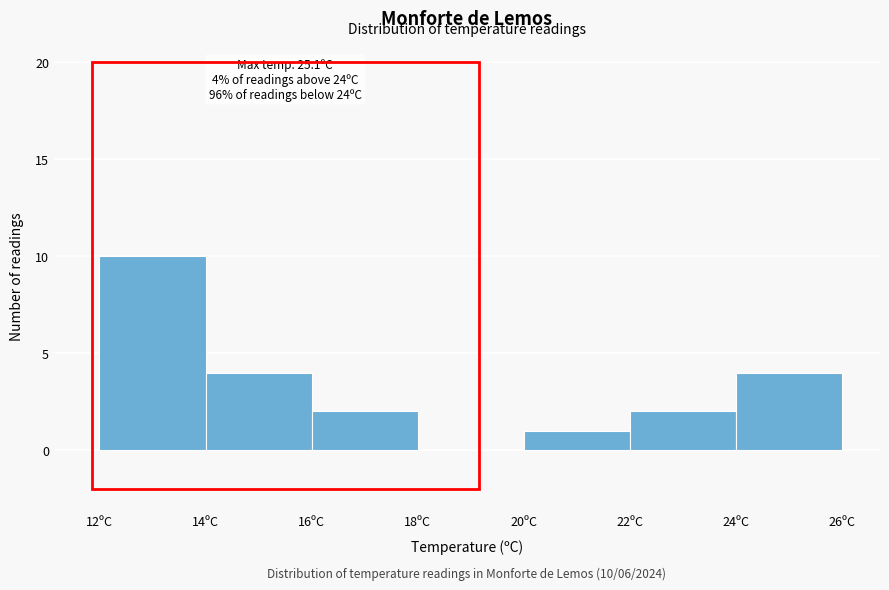

Over which range of the x-axis is the bar tallest?

12 to 14